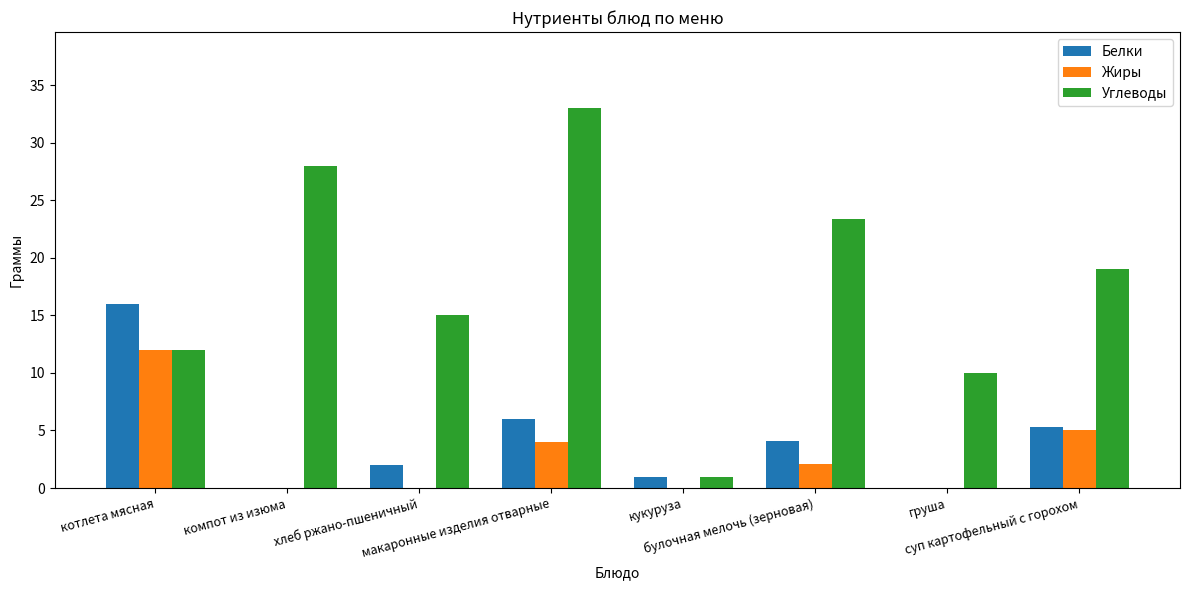

How many groups of bars are there?

8